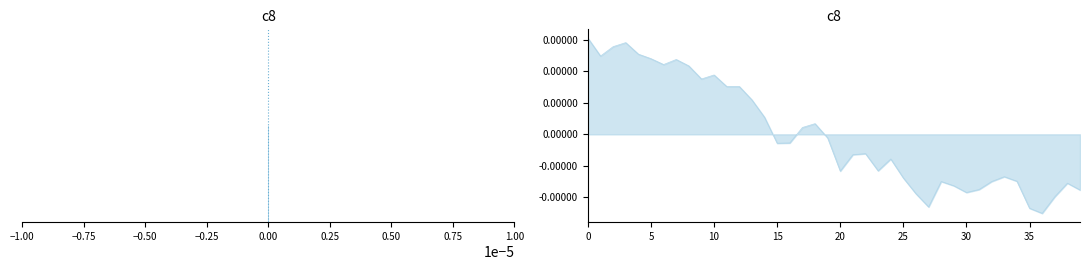

Does the chart display data point markers on the line(s)?

No